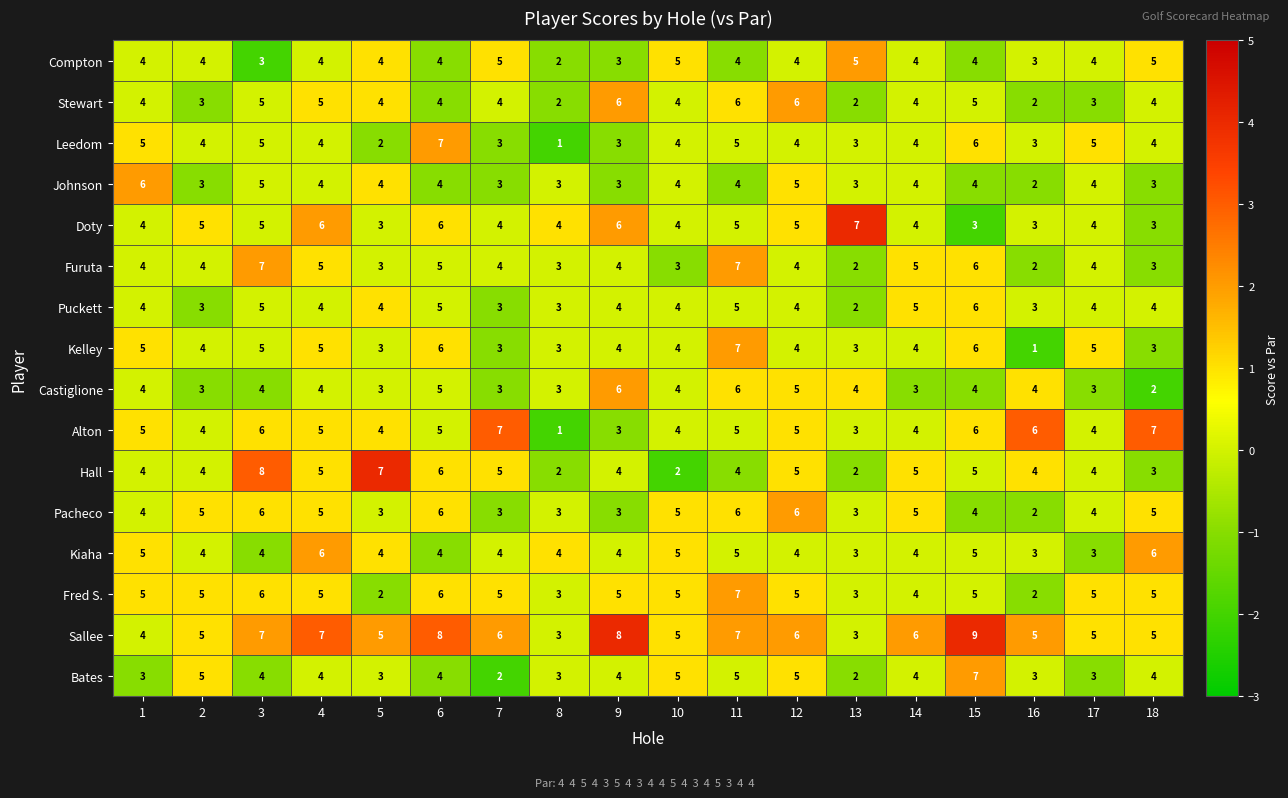

What is the approximate value of Puckett at 4?

4